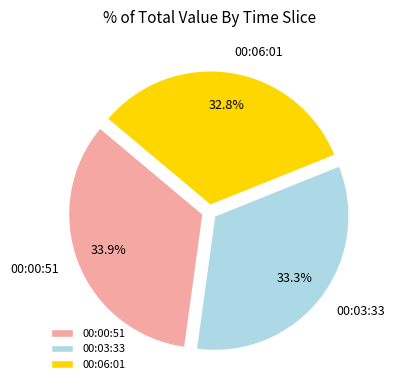

What percentage is NOT represented by 00:06:01?

67.2%